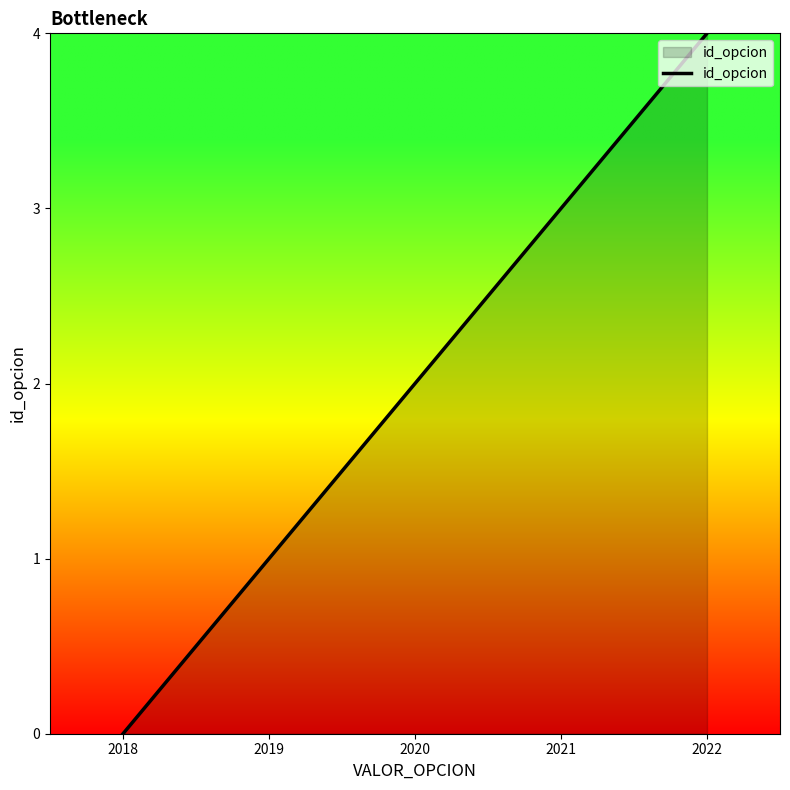

Rank the categories by value from highest to lowest.

2022, 2021, 2020, 2019, 2018